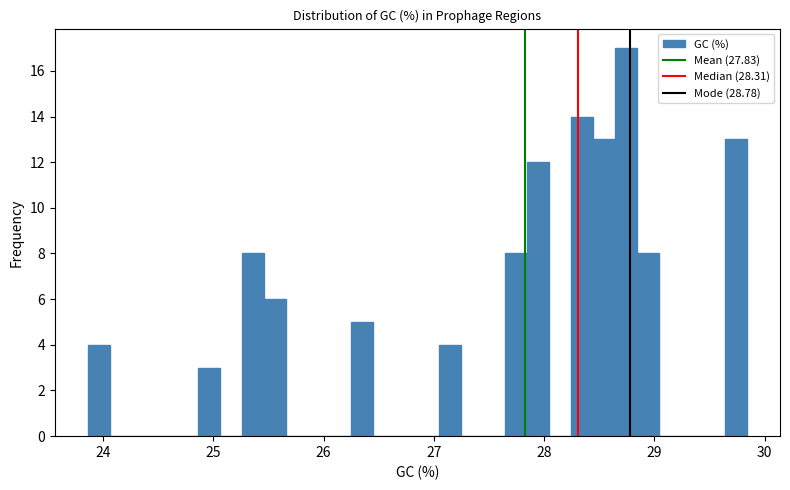

Around what value on the x-axis is the tallest bar? Give the approximate position of its centre, as read against the axis.

28.7